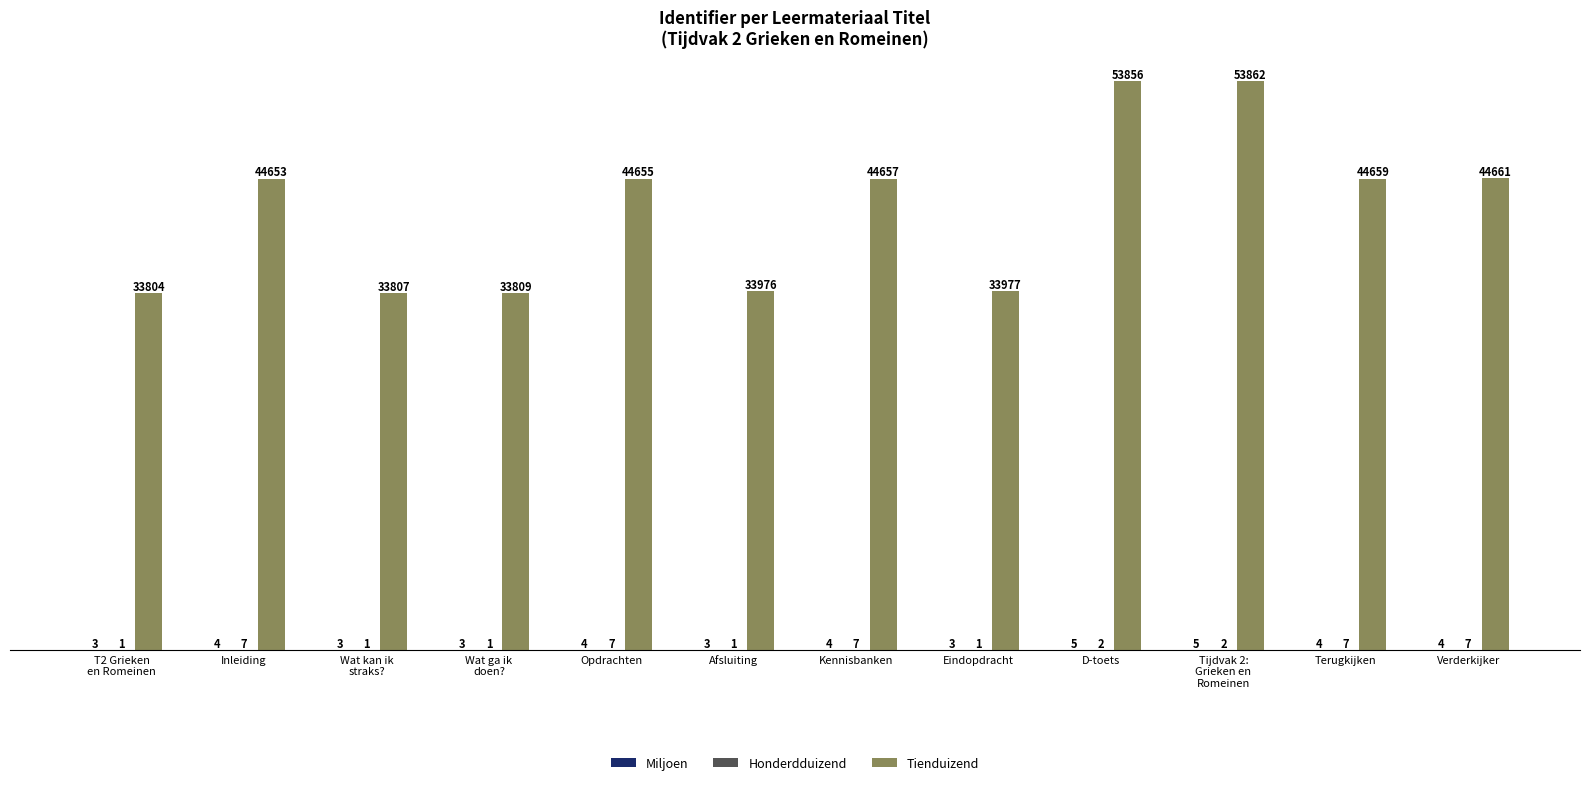

What is the maximum value shown in the chart?

53862